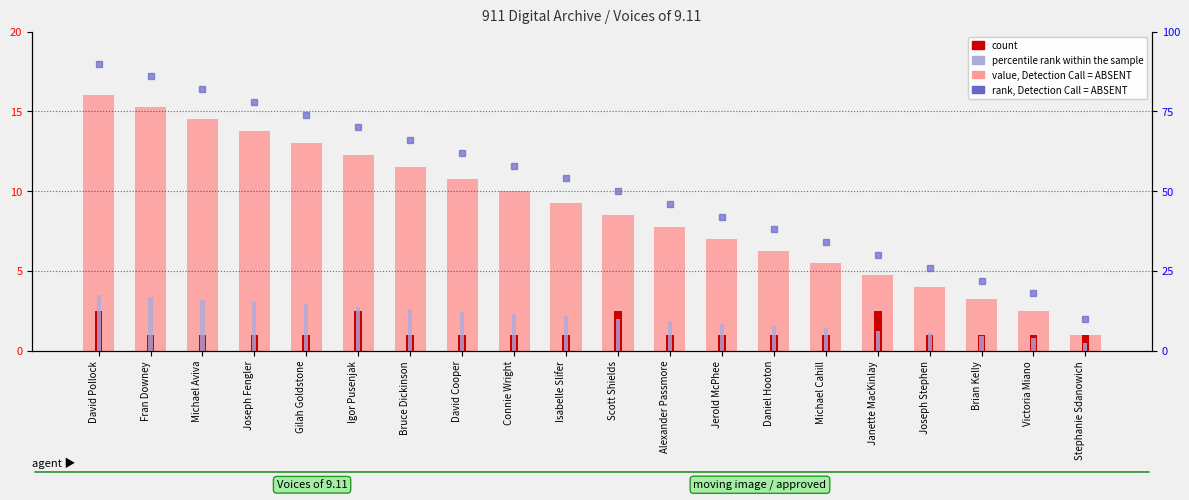

Which series changed the most between Gilah Goldstone and Isabelle Slifer?

rank, Detection Call = ABSENT